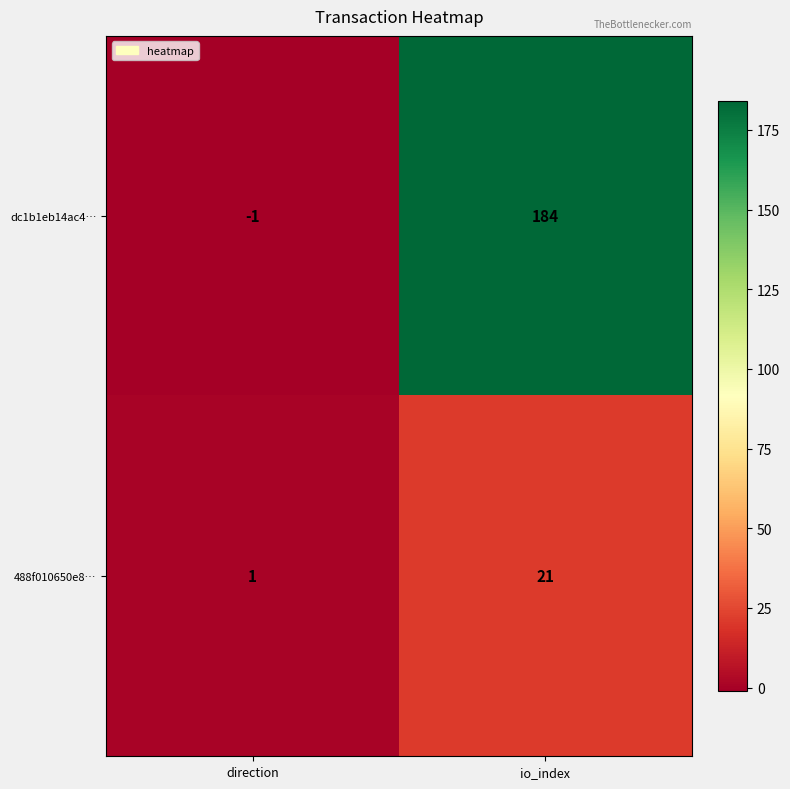

At which label does dc1b1eb14ac4… reach its minimum?

direction